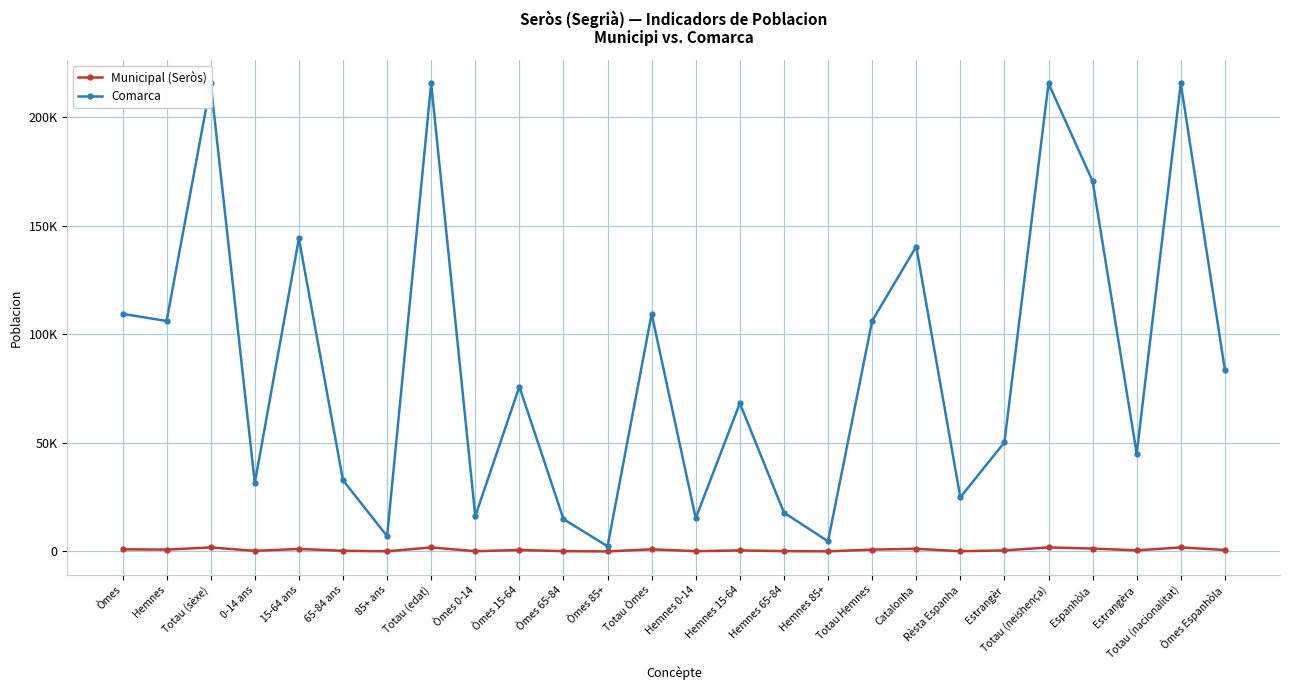

What is the label of the 20th point from the right?

85+ ans